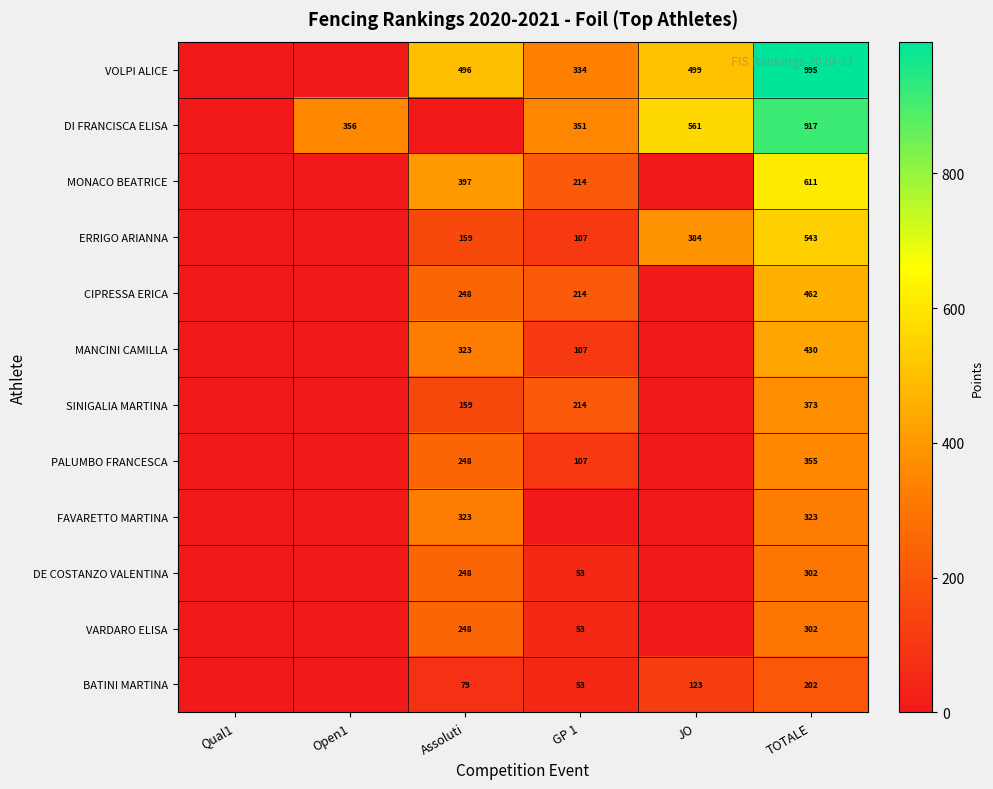

Is it true that VOLPI ALICE equals 857 at JO?

False